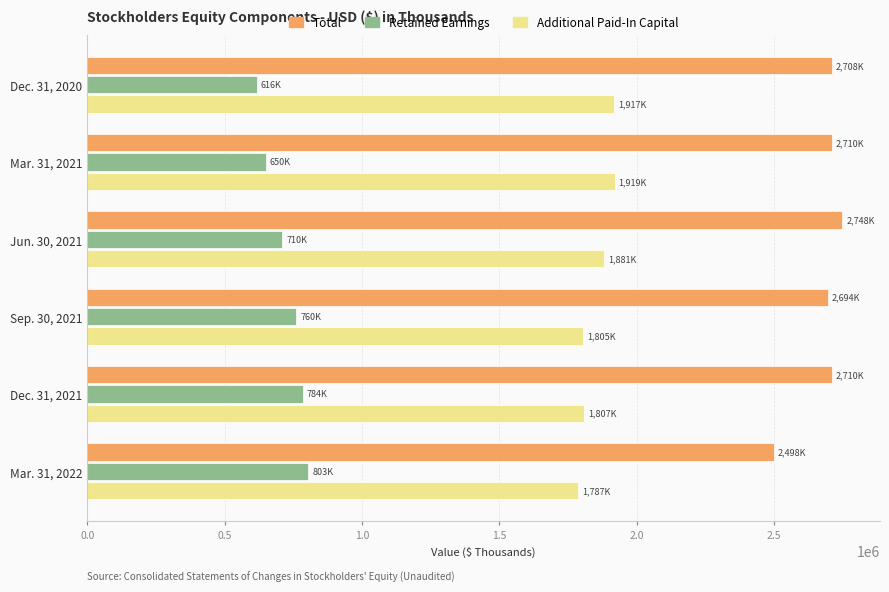

What value does the Additional Paid-In Capital series have at Mar. 31, 2022, to the nearest 10?

1786640